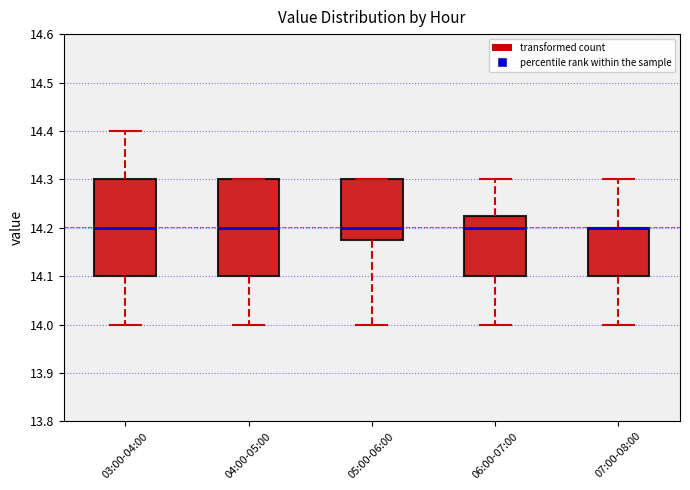

Reading left to right, read every box against the y-axis: the position of its median line, the range the box covers, and the ends of its whiskers. The values are not printed on the chart, so give them approximately, as read against the axis.

03:00-04:00: median 14.20, box 14.10 to 14.30, whiskers 14.00 to 14.40
04:00-05:00: median 14.20, box 14.10 to 14.30, whiskers 14.00 to 14.30
05:00-06:00: median 14.20, box 14.18 to 14.30, whiskers 14.00 to 14.30
06:00-07:00: median 14.20, box 14.10 to 14.23, whiskers 14.00 to 14.30
07:00-08:00: median 14.20 (drawn on the box's upper edge), box 14.10 to 14.20, whiskers 14.00 to 14.30